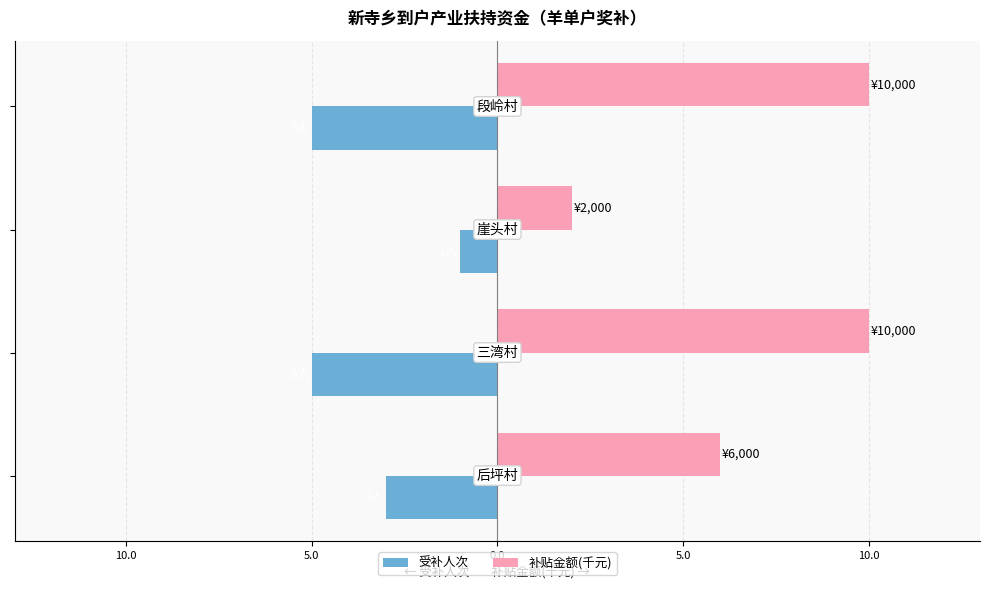

What are all the series names shown in the legend?

受补人次, 补贴金额(千元)